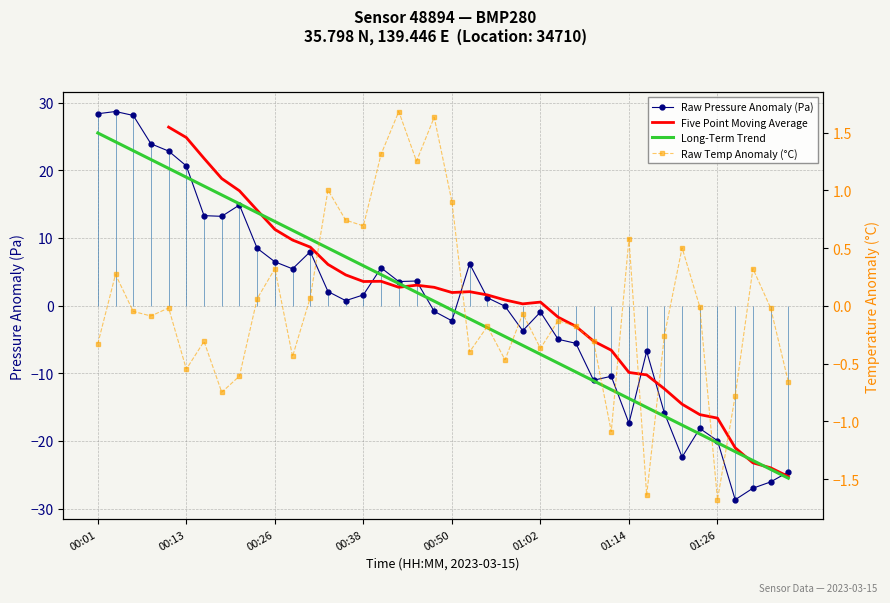

How many positive values does the Raw Pressure Anomaly (Pa) series have?

21